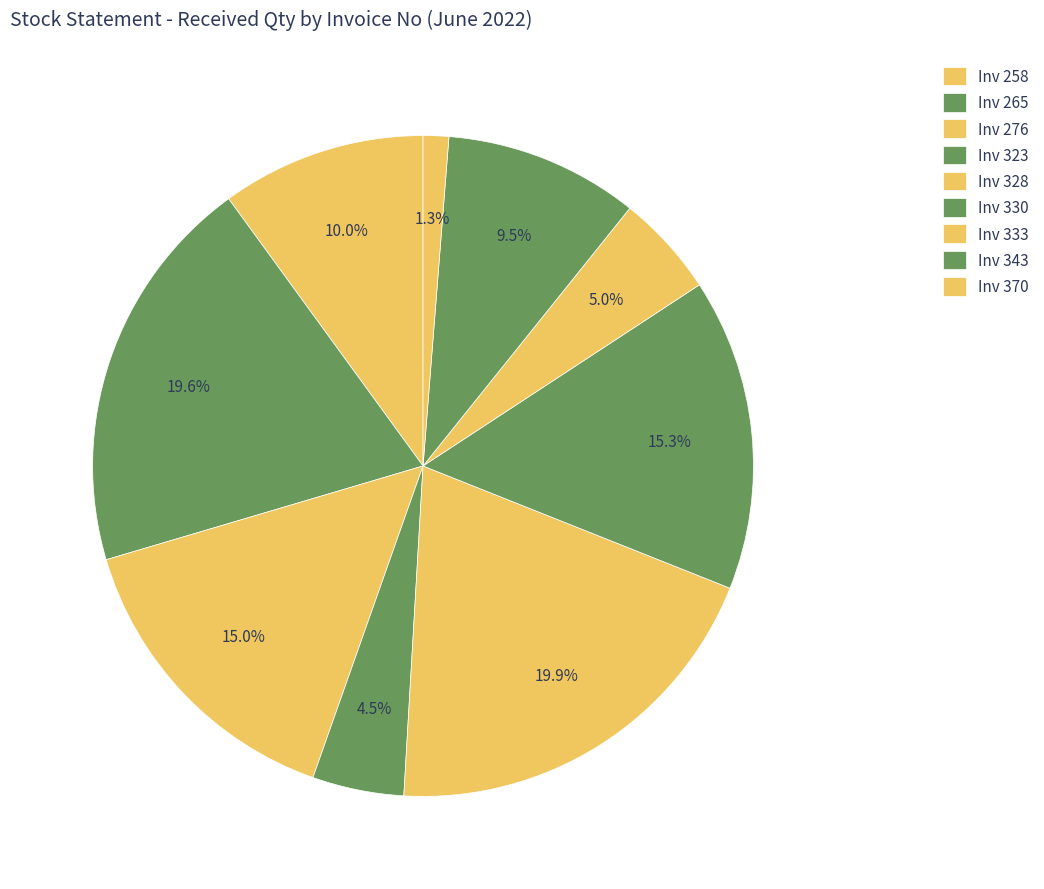

Count the number of slices in the pie.

9